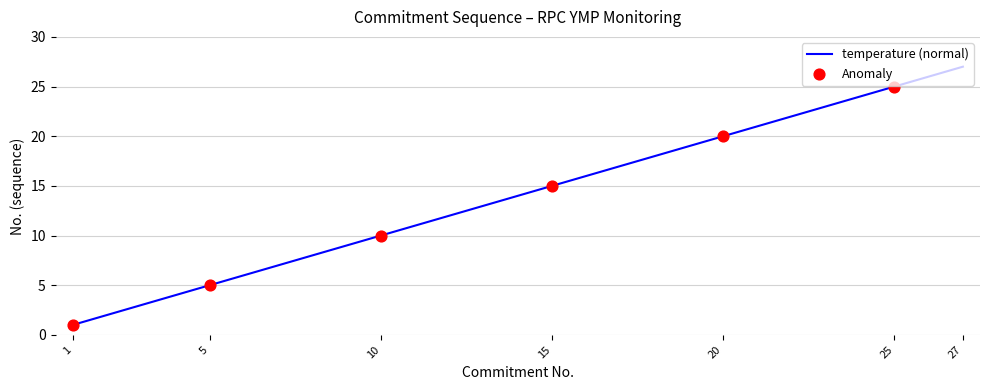

What is the maximum value shown in the chart?

27